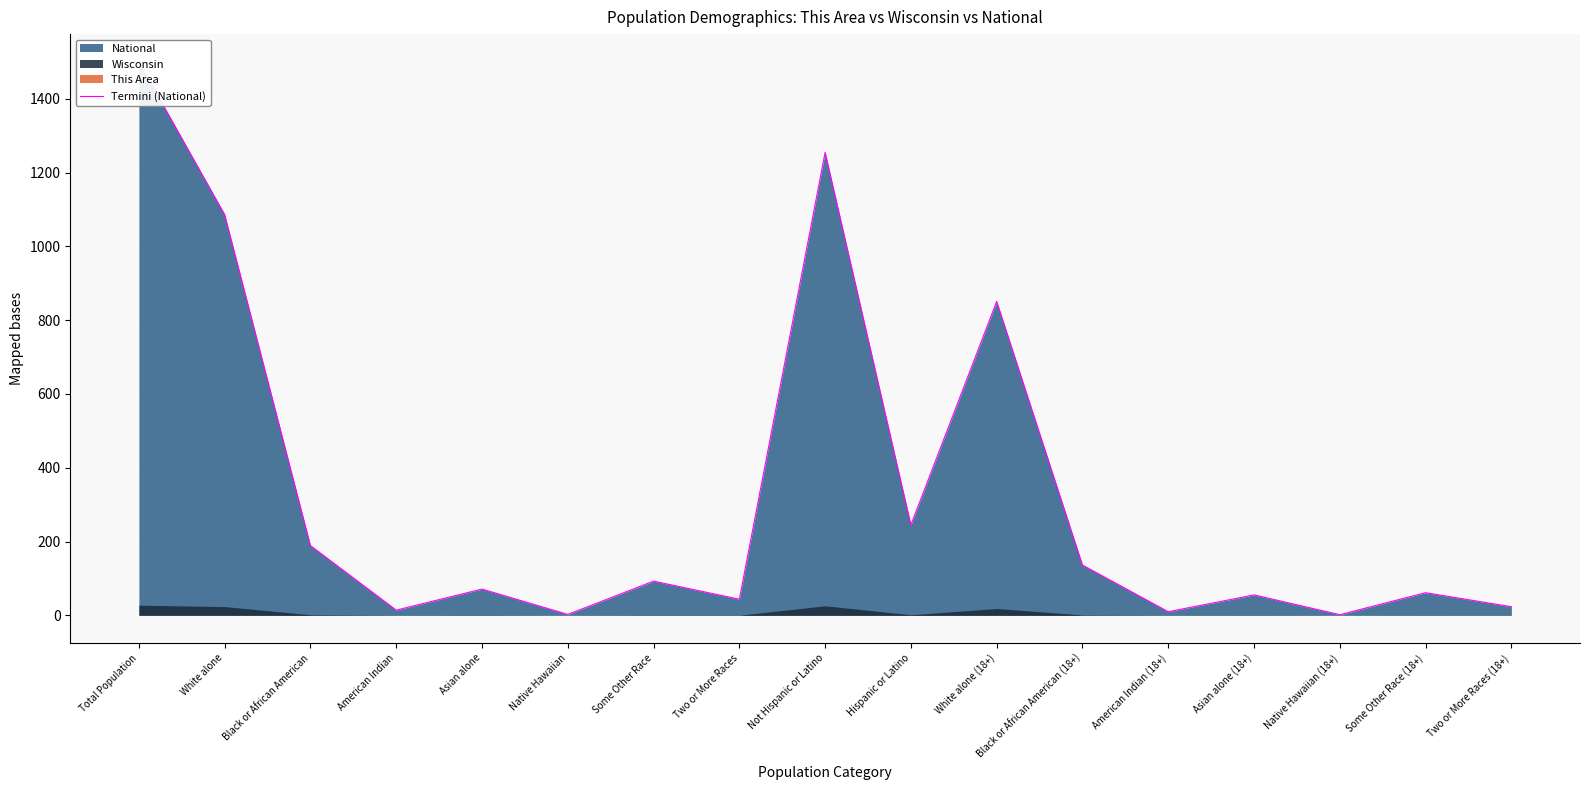

How many lines are shown in the chart?

1